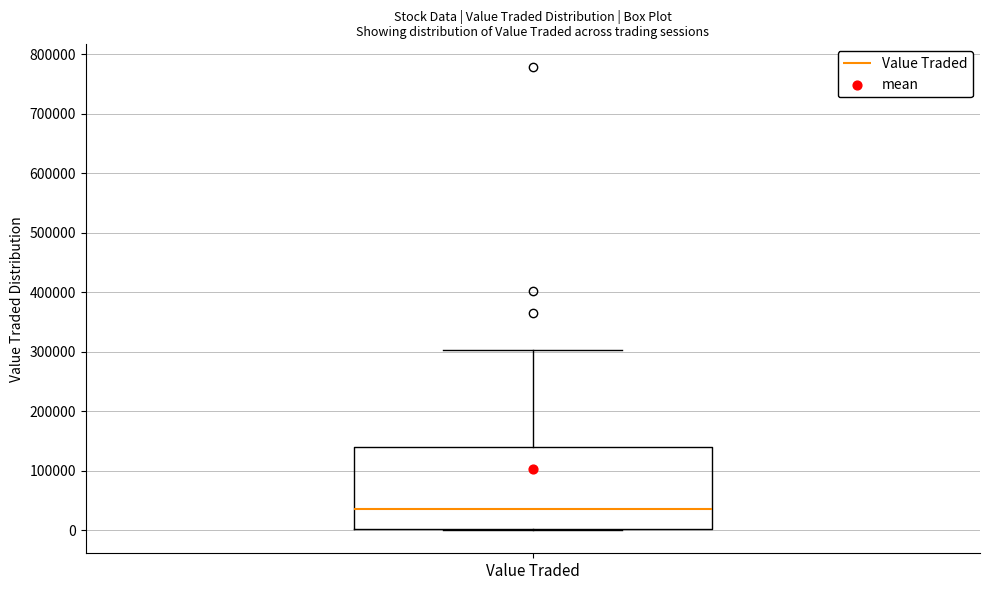

Transcribe this box plot: give where the median line is, the range the box spans, and where the two whiskers end, as read against the y-axis. The values are not printed on the chart, so give them approximately, as read against the axis.

median 40000, box 0 to 140000, whiskers 0 to 300000